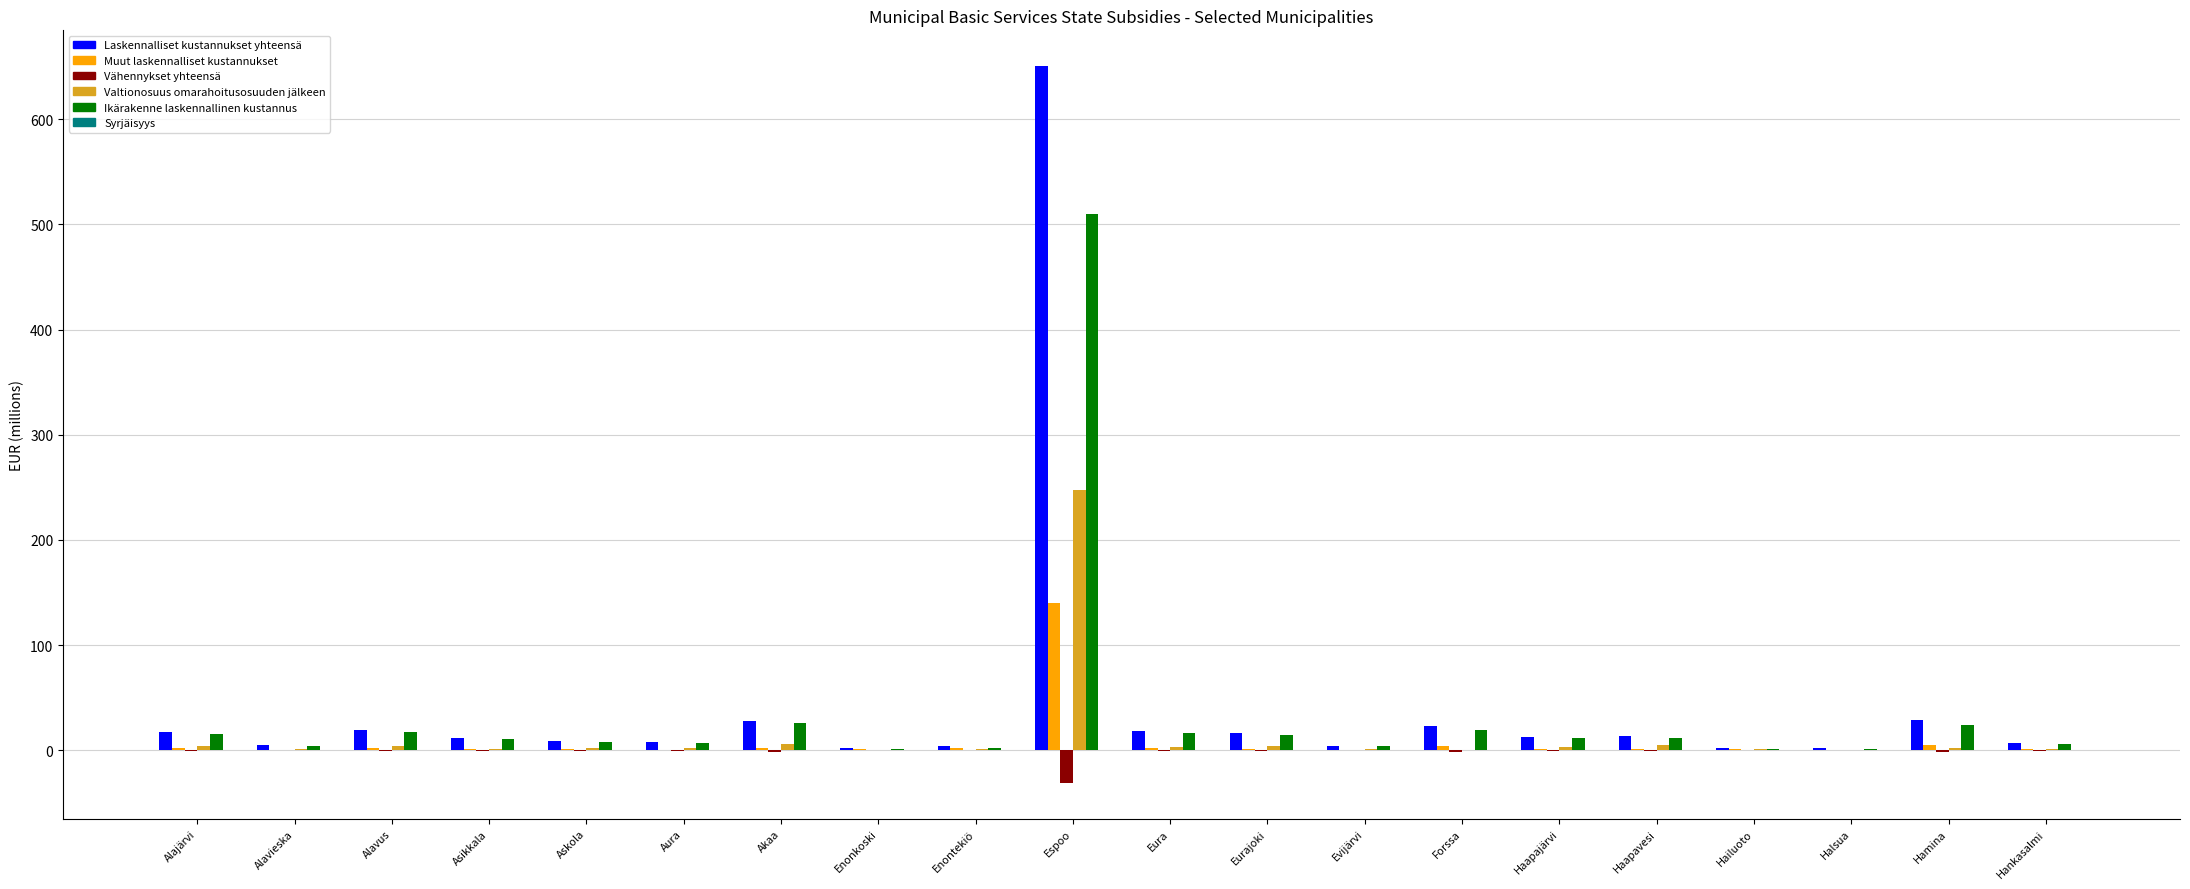

At which category does the chart reach its peak across all series?

Espoo